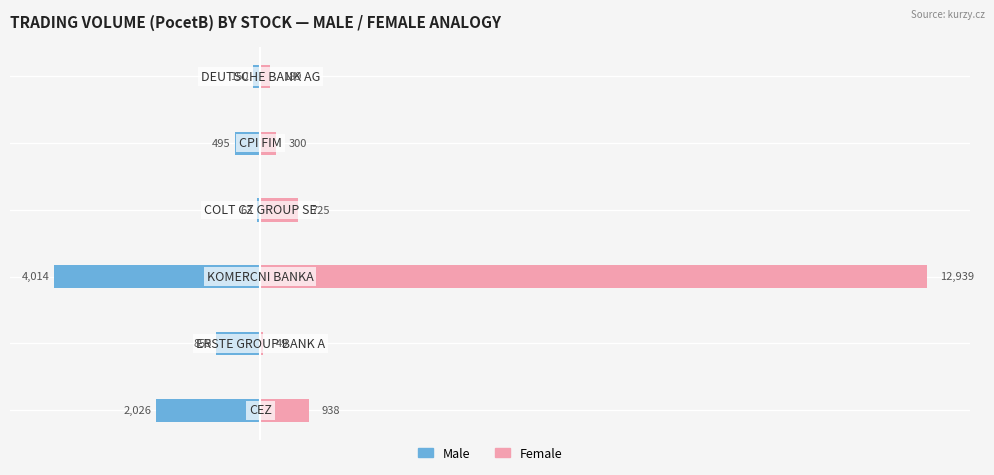

The value of Male at −5000 is -621. True or false?

False